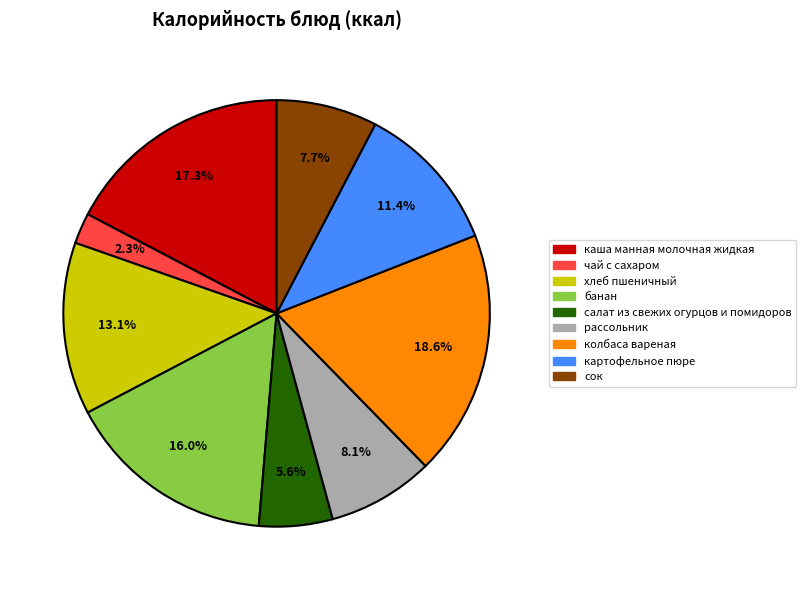

How much of the chart is everything except банан?

84.0%